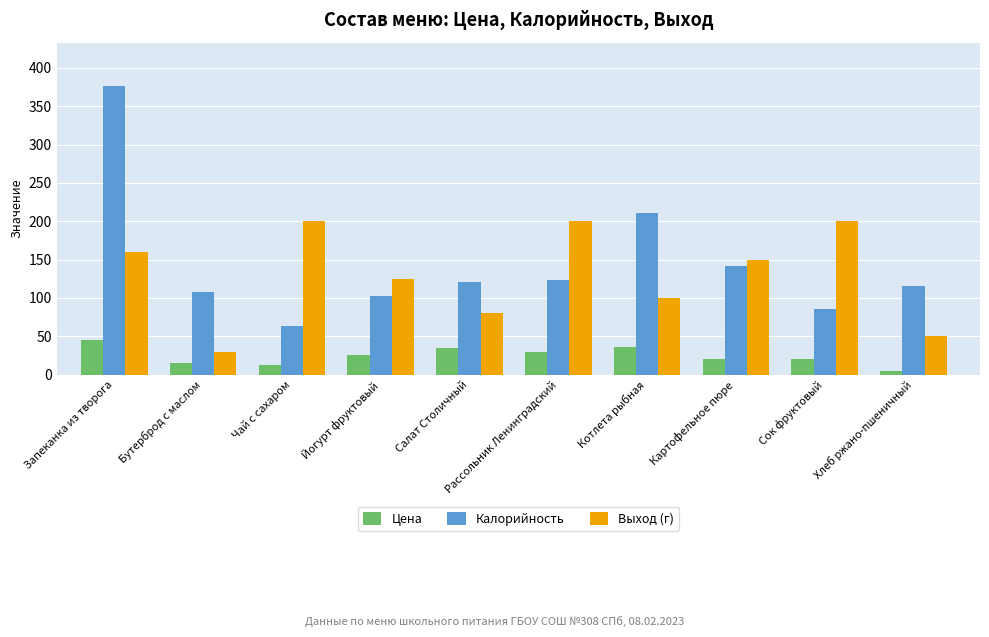

Which series has the largest range (max minus min)?

Калорийность